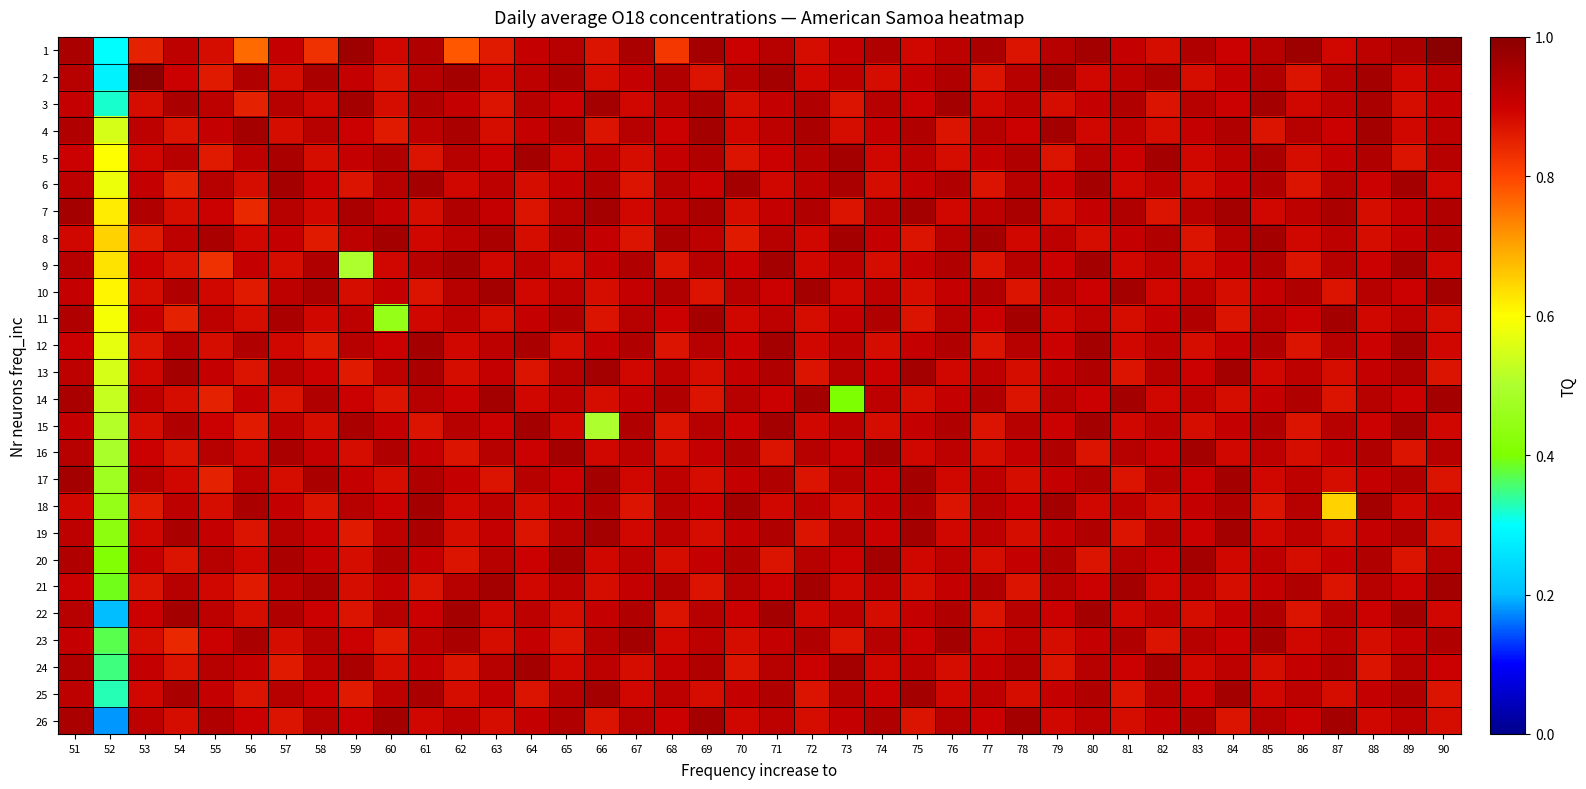

Which has a higher value, 57 or 53?

57